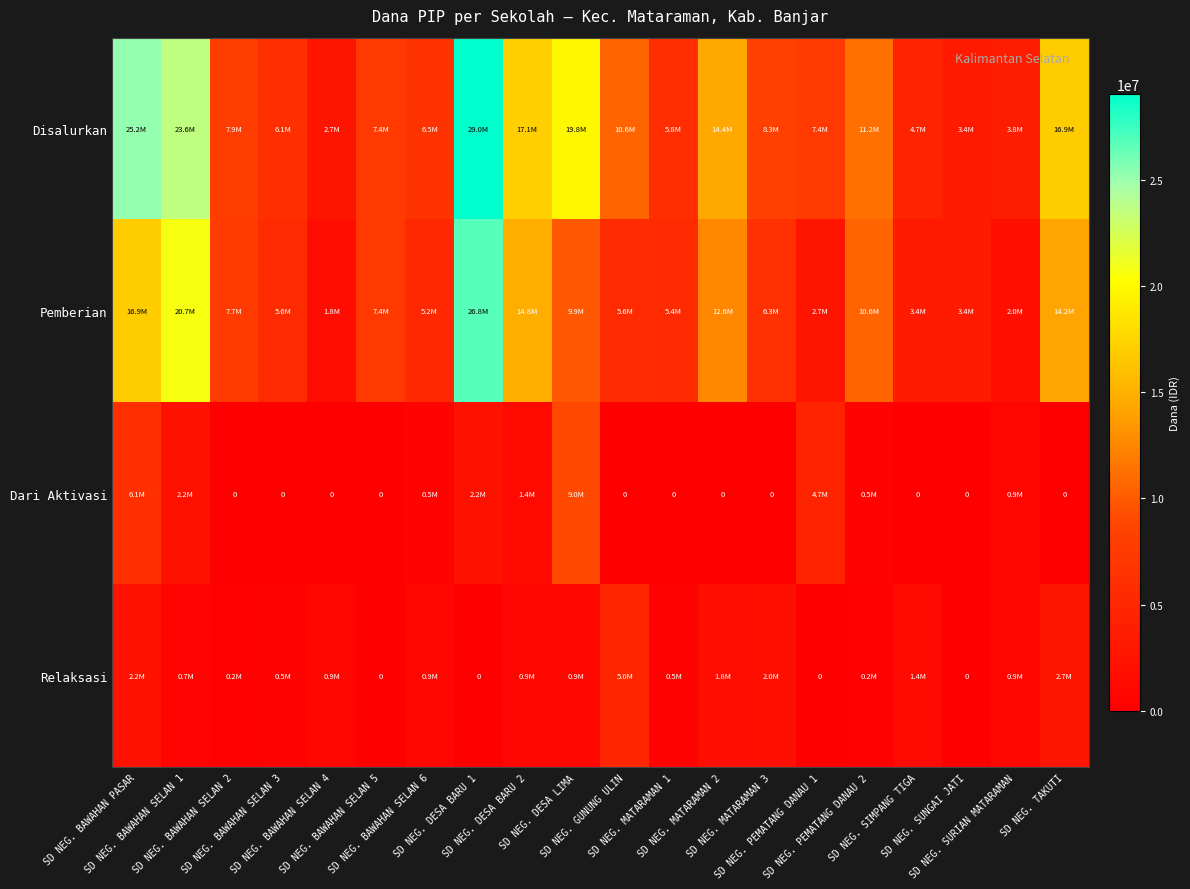

Read the Disalurkan value at SD NEG. DESA BARU 1, to the nearest 10.

29025000